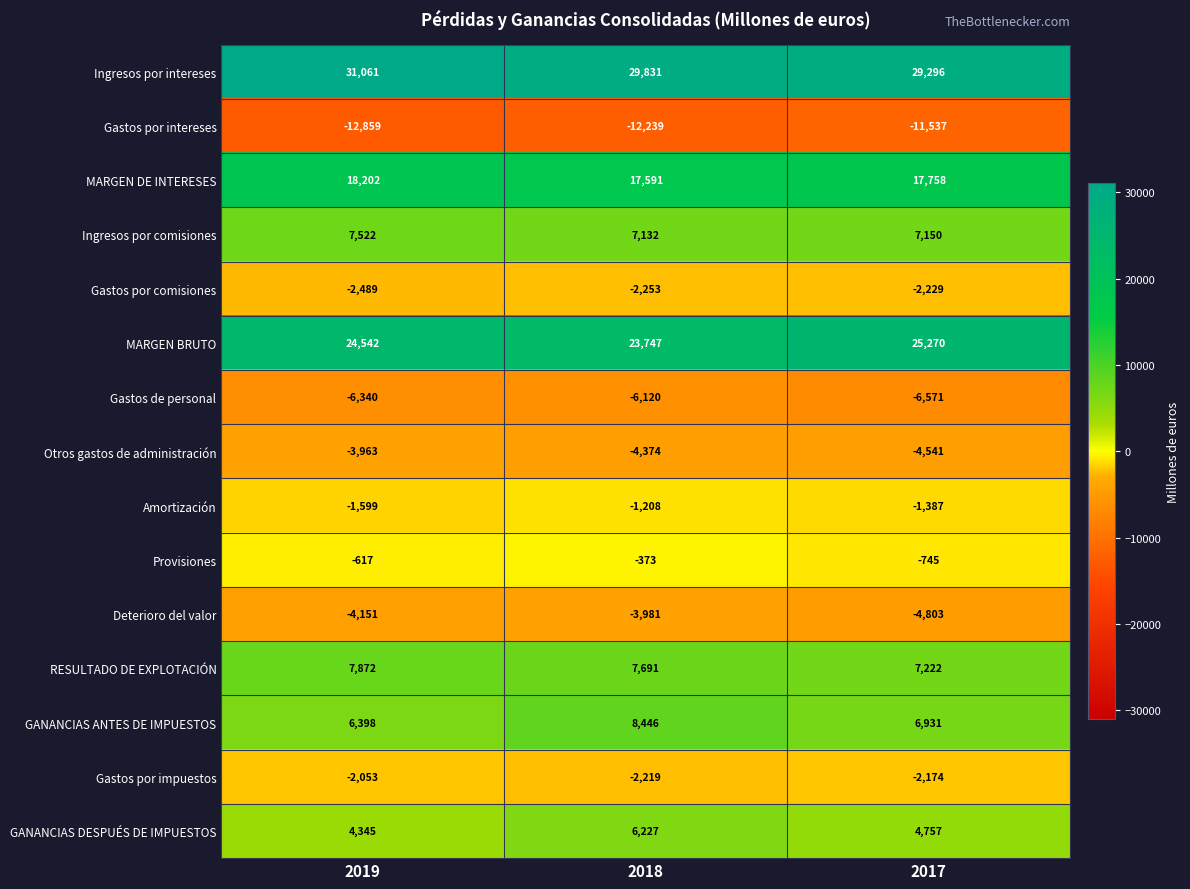

How many Amortización values are between -1599 and -1208?

3